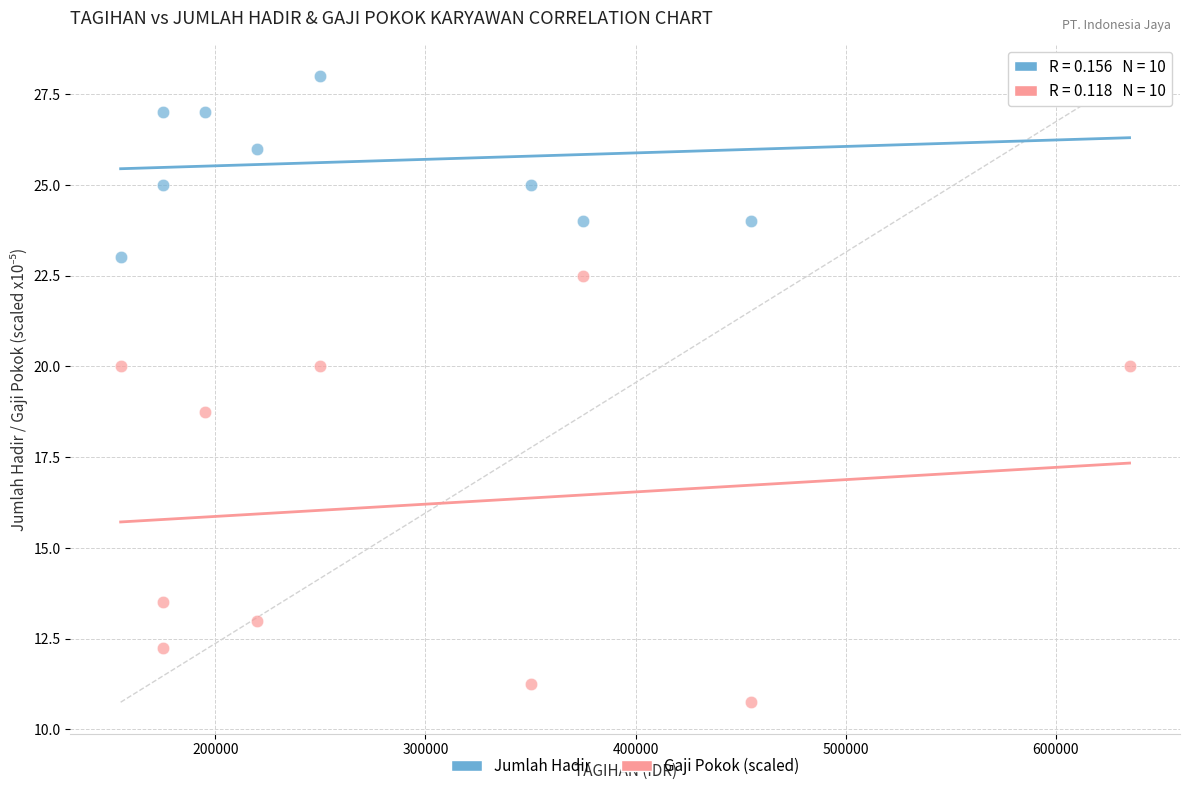

Which series contains the lowest Y value?

Gaji Pokok (scaled)